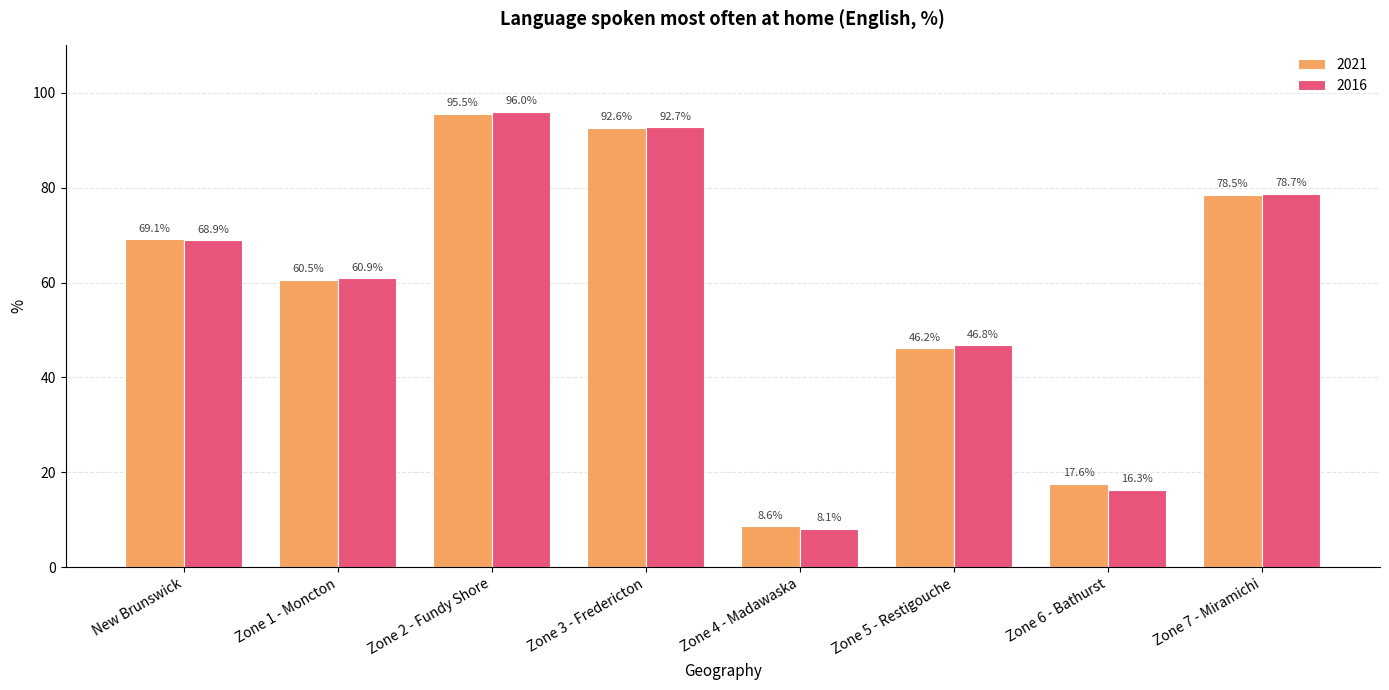

Is the value of 2016 at Zone 6 - Bathurst greater than the value of 2021 at Zone 1 - Moncton?

No